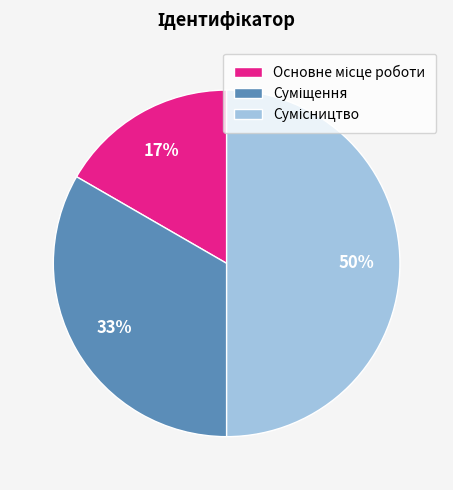

To the nearest percent, what is the average slice percentage?

33%